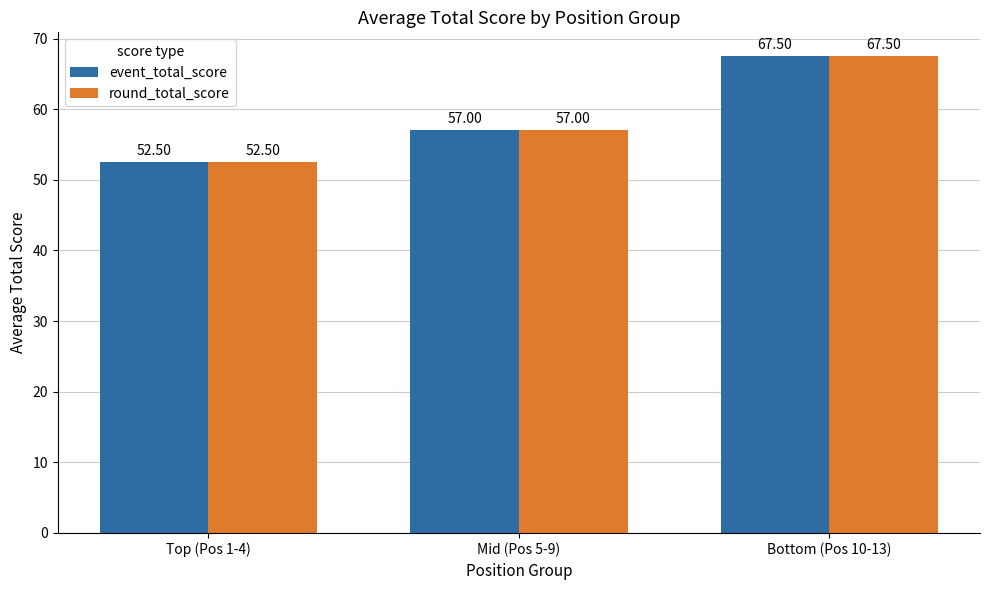

Reading left to right, extract all data points from this chart.

event_total_score: Top (Pos 1-4)=52.5	Mid (Pos 5-9)=57.0	Bottom (Pos 10-13)=67.5
round_total_score: Top (Pos 1-4)=52.5	Mid (Pos 5-9)=57.0	Bottom (Pos 10-13)=67.5